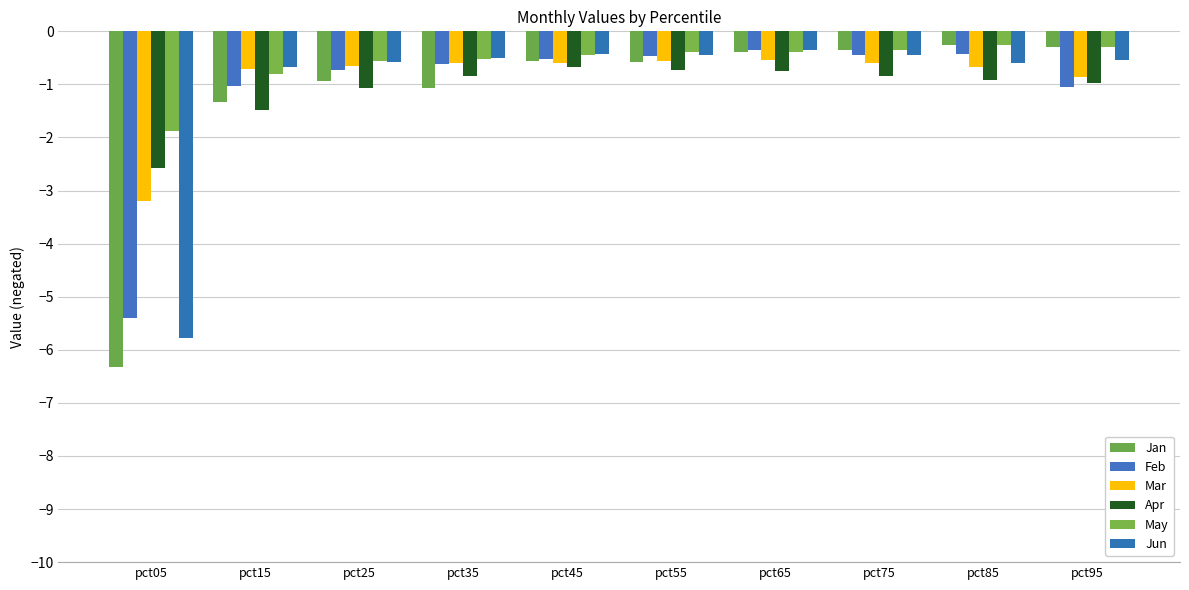

At which label does Feb reach its minimum?

pct05